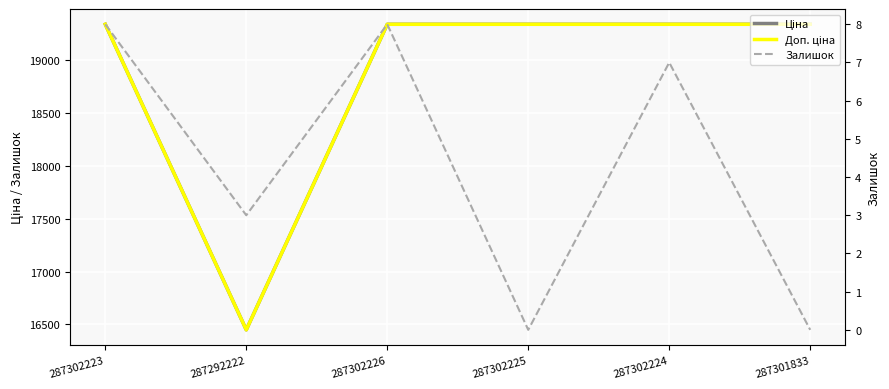

What is the label of the 4th point from the right?

287302226